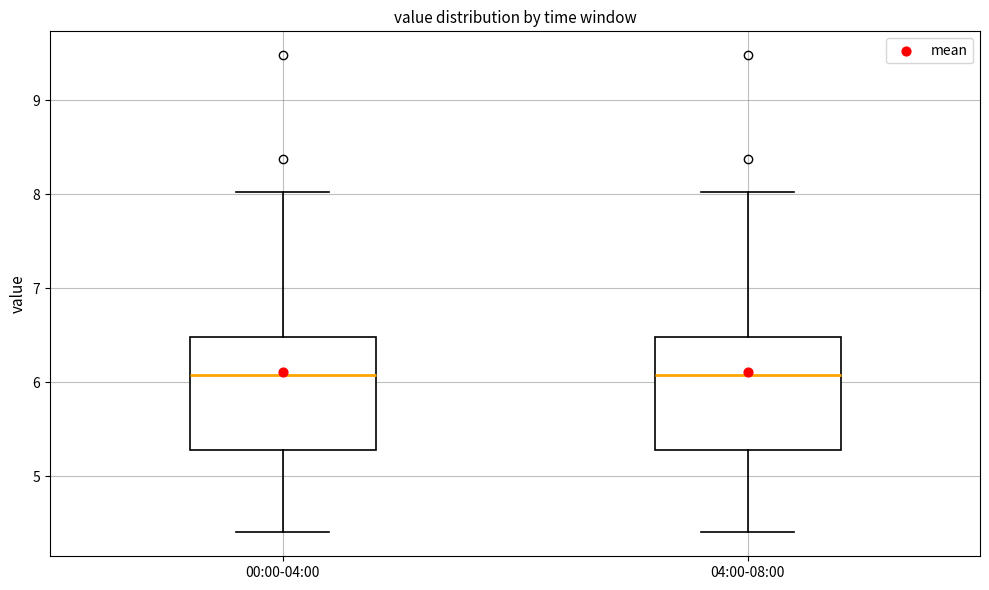

Where does the median line of the box for 00:00-04:00 sit on the y-axis? The values are not printed on the chart, so give them approximately, as read against the axis.

6.1